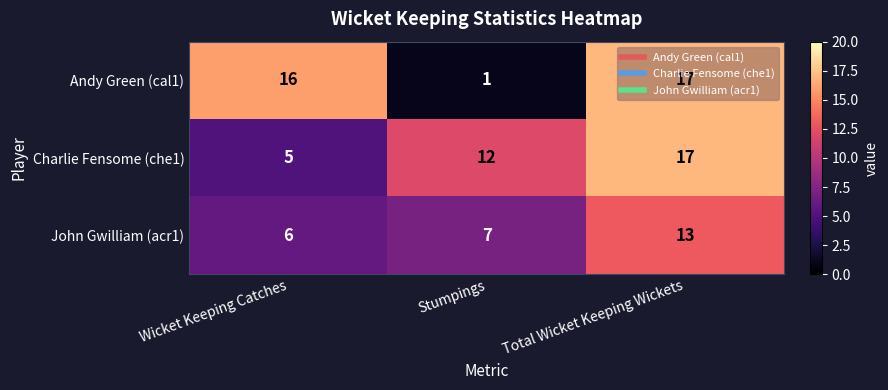

The Andy Green (cal1) series shows 1 at Stumpings. True or false?

True